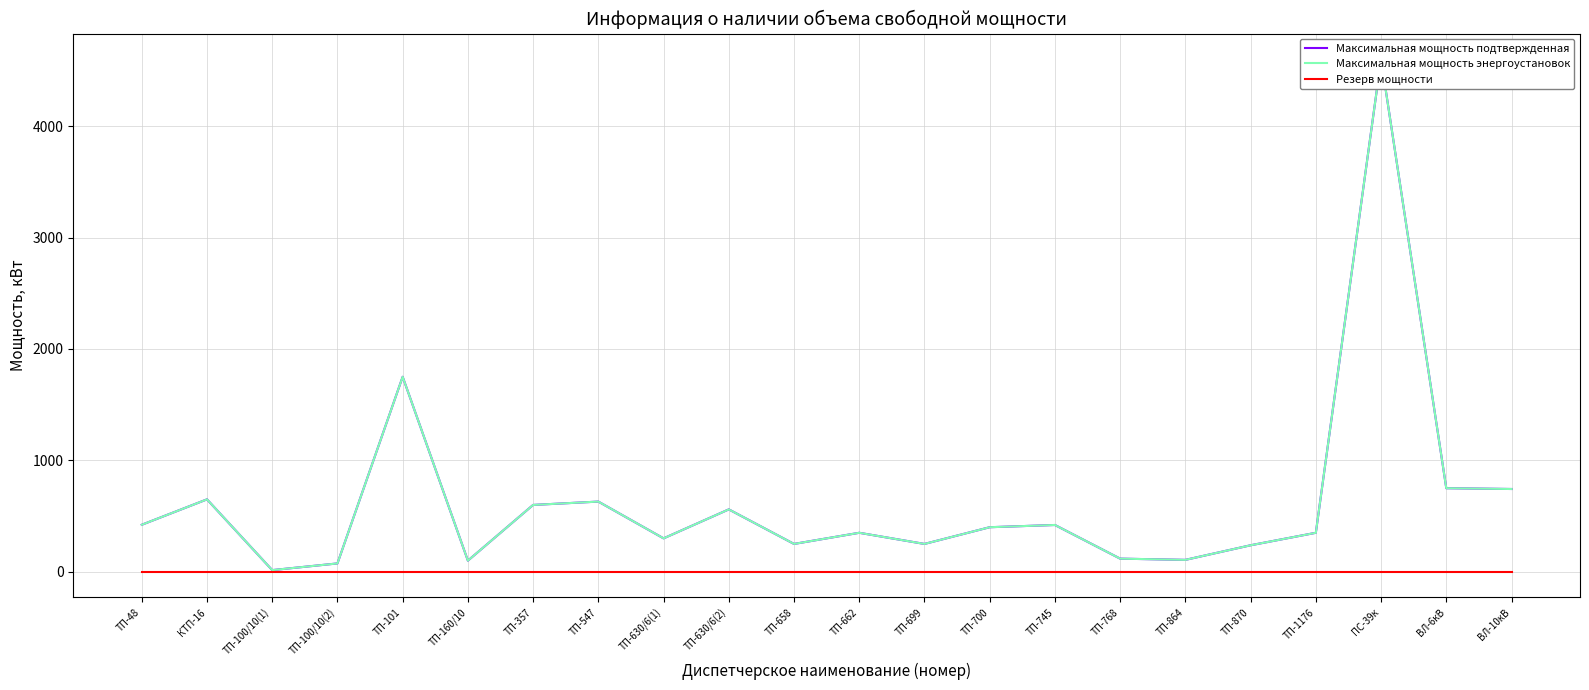

List the series in order of their peak value, lowest first.

Резерв мощности, Максимальная мощность подтвержденная, Максимальная мощность энергоустановок